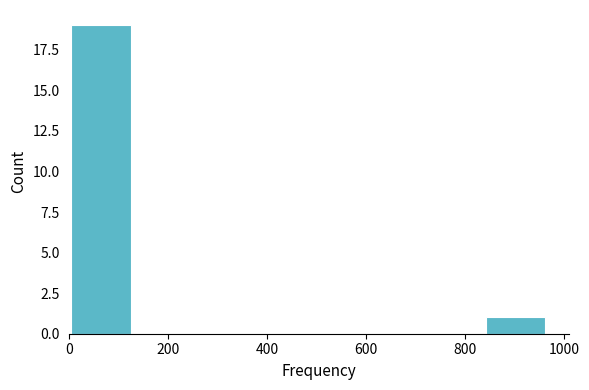

Reading left to right, transcribe this chart: for each bar, give the range it covers on the x-axis and its height. Neither the bar edges nor the heights are printed on the chart, so give them approximately, as read against the axes.

0 to 120: 19
120 to 240: 0
240 to 360: 0
360 to 480: 0
480 to 600: 0
600 to 720: 0
720 to 840: 0
840 to 960: 1